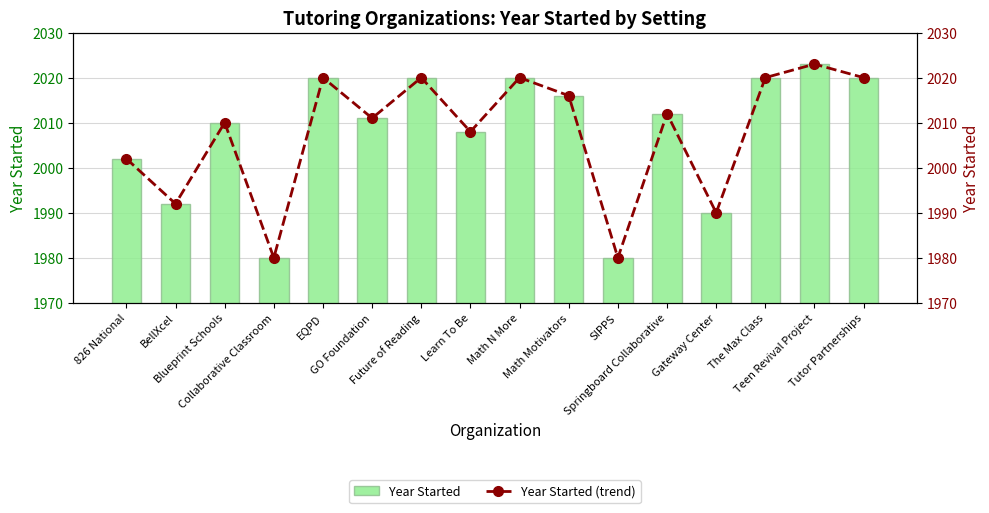

What is the total value across all series at Tutor Partnerships?

4040